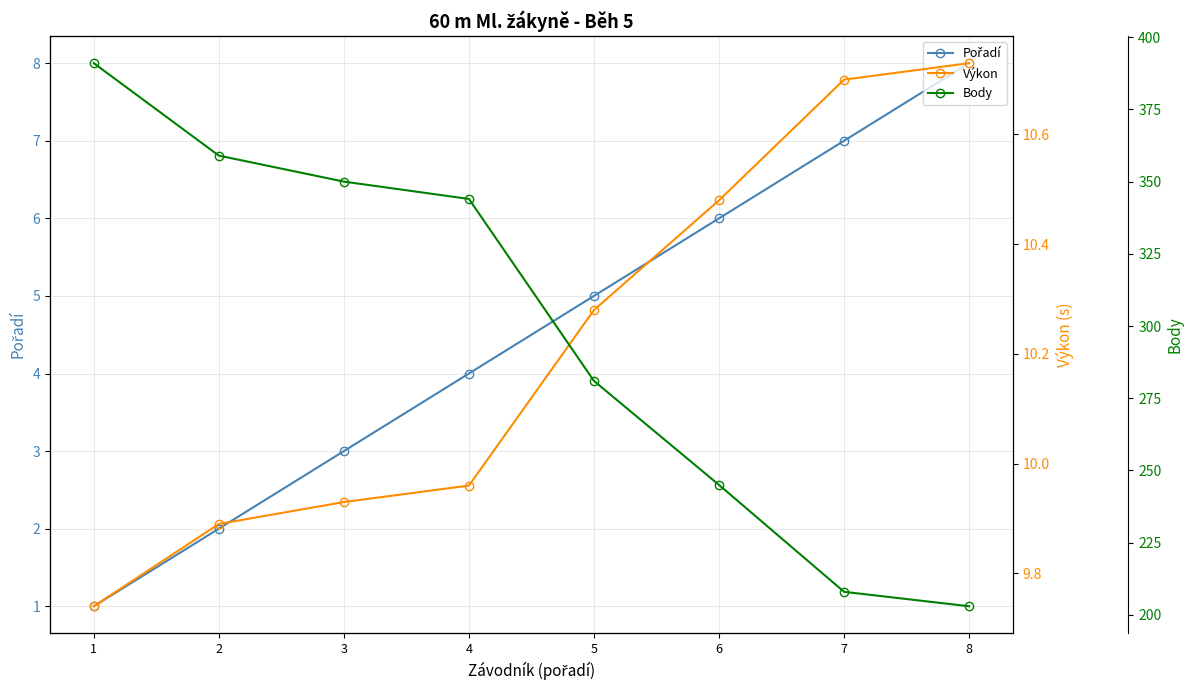

What is the total value across all series at 8?

221.7